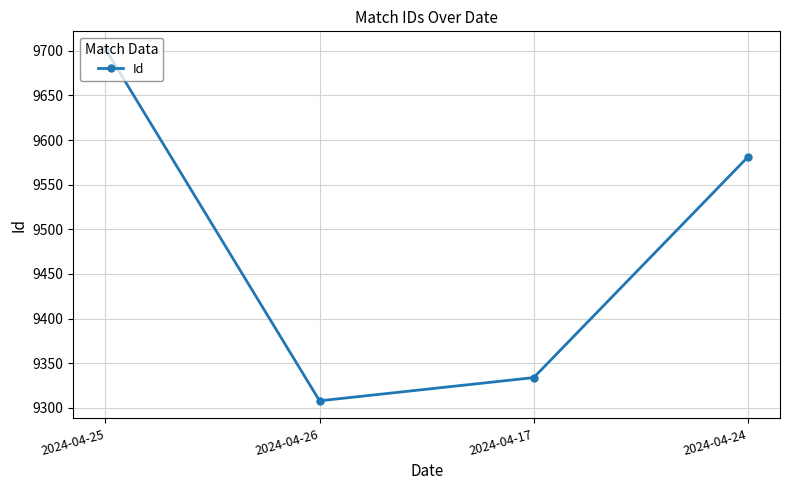

What is the label of the 3rd point from the left?

2024-04-17